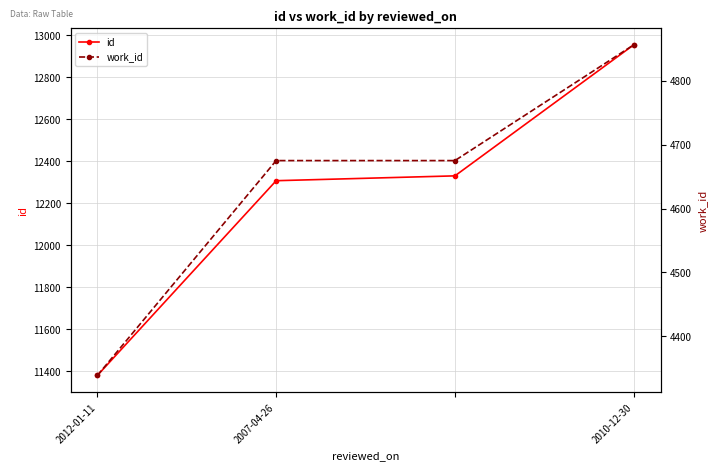

True or false: id has more than 1 interior local peaks.

False